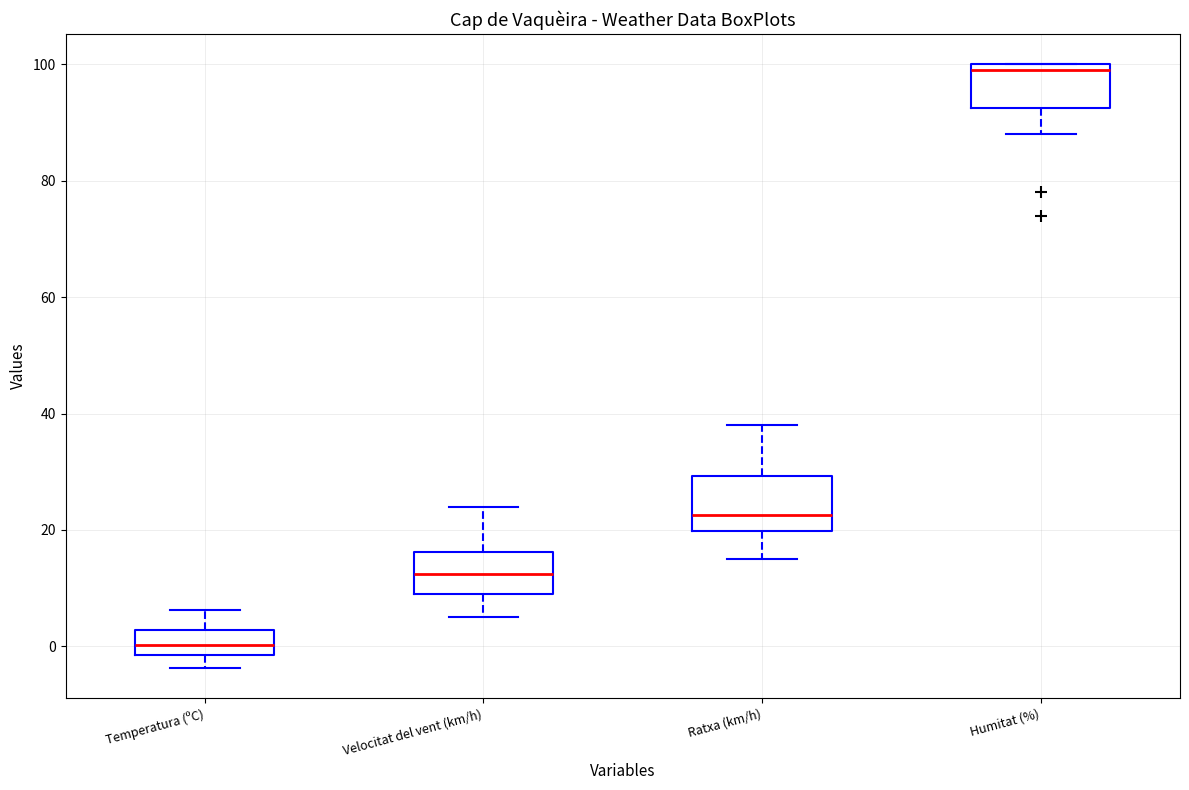

Reading left to right, read every box against the y-axis: the position of its median line, the range the box covers, and the ends of its whiskers. The values are not printed on the chart, so give them approximately, as read against the axis.

Temperatura (ºC): median 0, box -2 to 2, whiskers -4 to 6
Velocitat del vent (km/h): median 12, box 10 to 16, whiskers 6 to 24
Ratxa (km/h): median 22, box 20 to 30, whiskers 16 to 38
Humitat (%): median 100 (just below the box's upper edge), box 92 to 100, whiskers 88 to 100